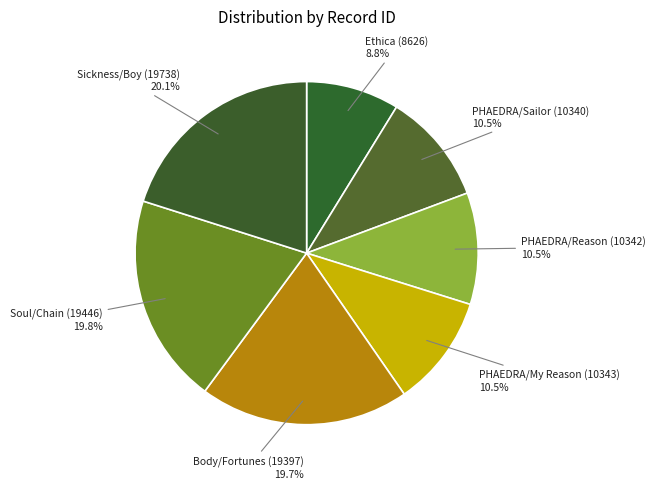

How many slices are in this pie chart?

7